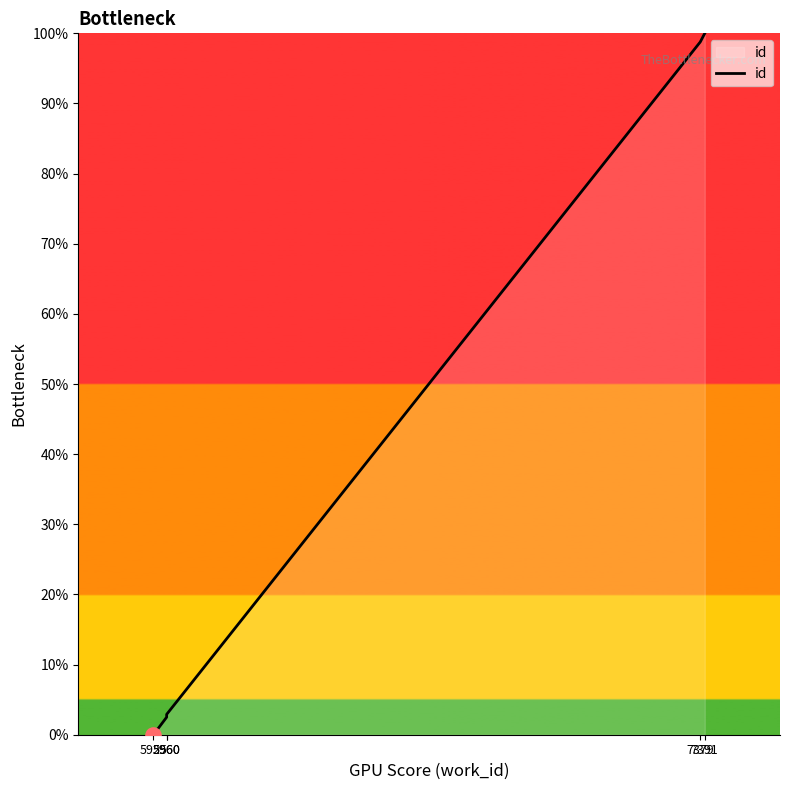

Between 5925 and 5960, which is larger?

5960